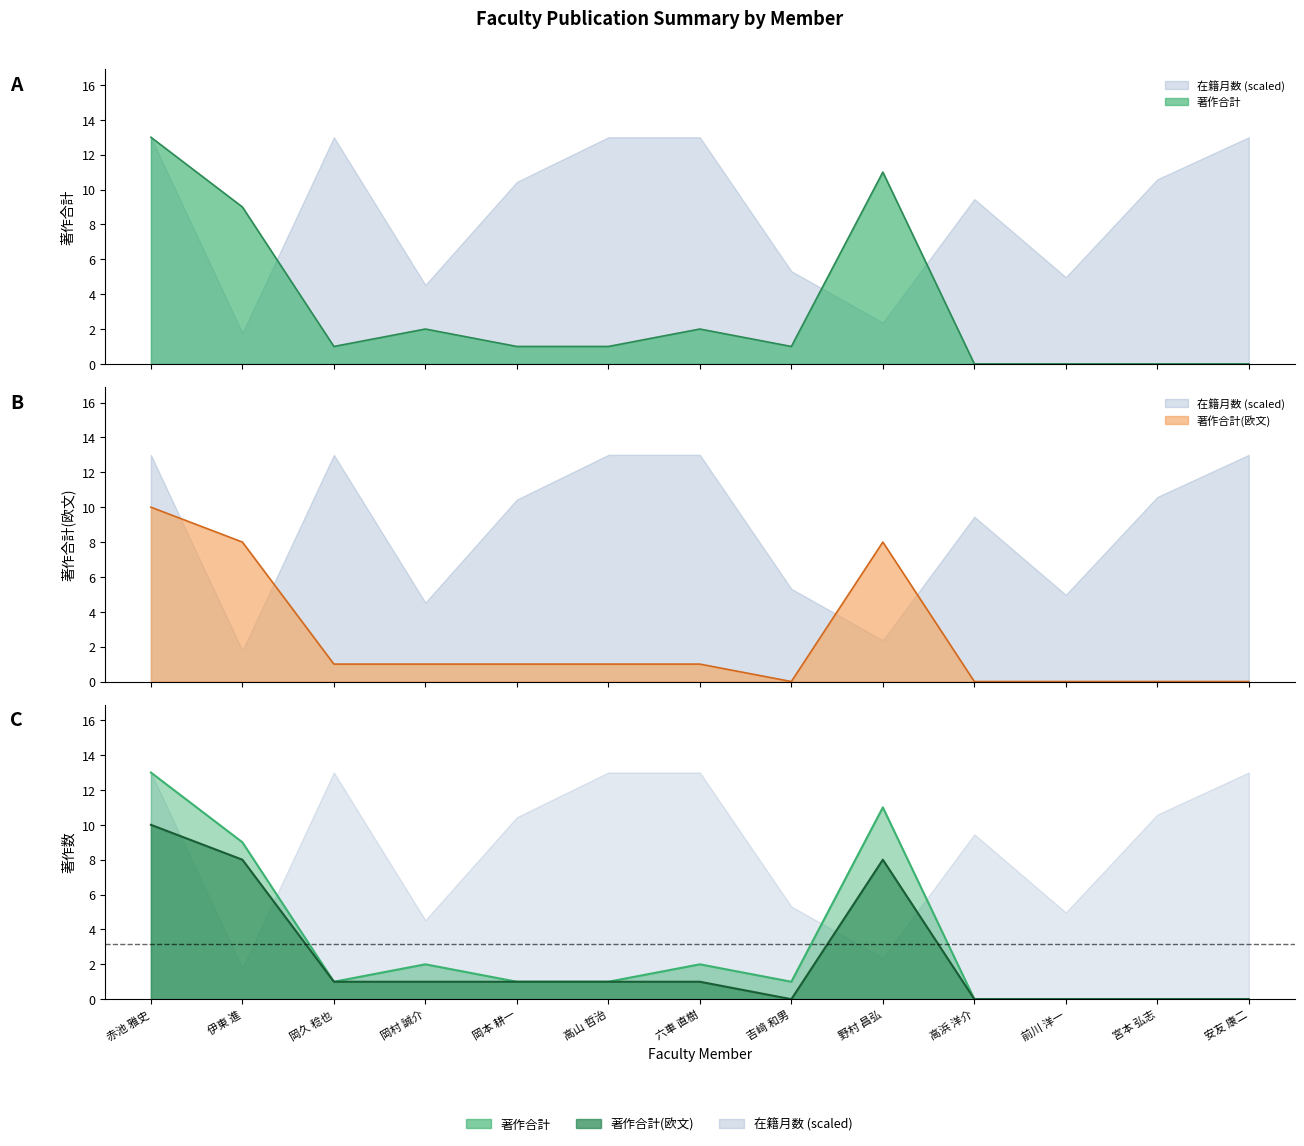

True or false: 著作合計(欧文) has a value of 0 at 高浜 洋介.

True